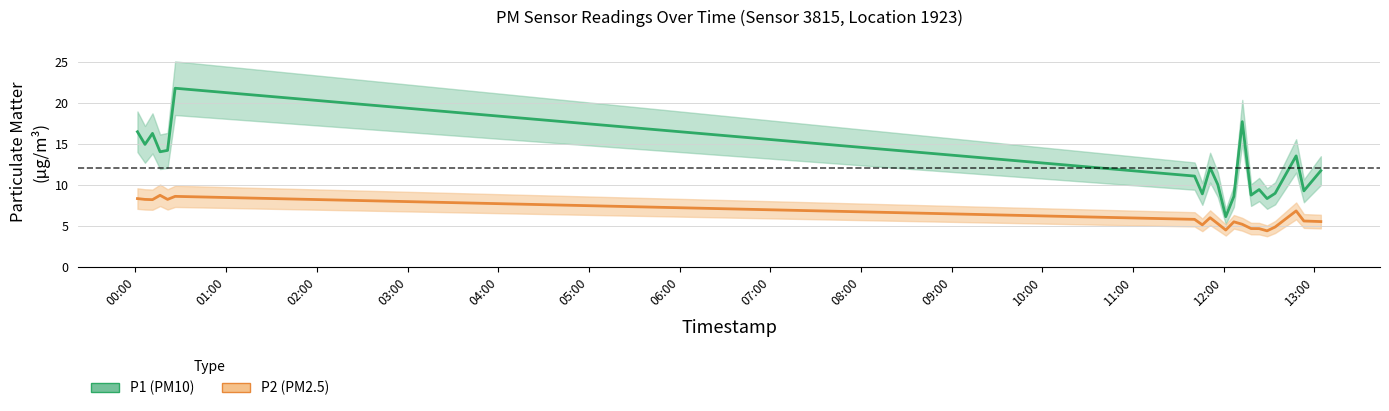

At 12:00, list the series in order from largest to smallest.

P1 (PM10), P2 (PM2.5)